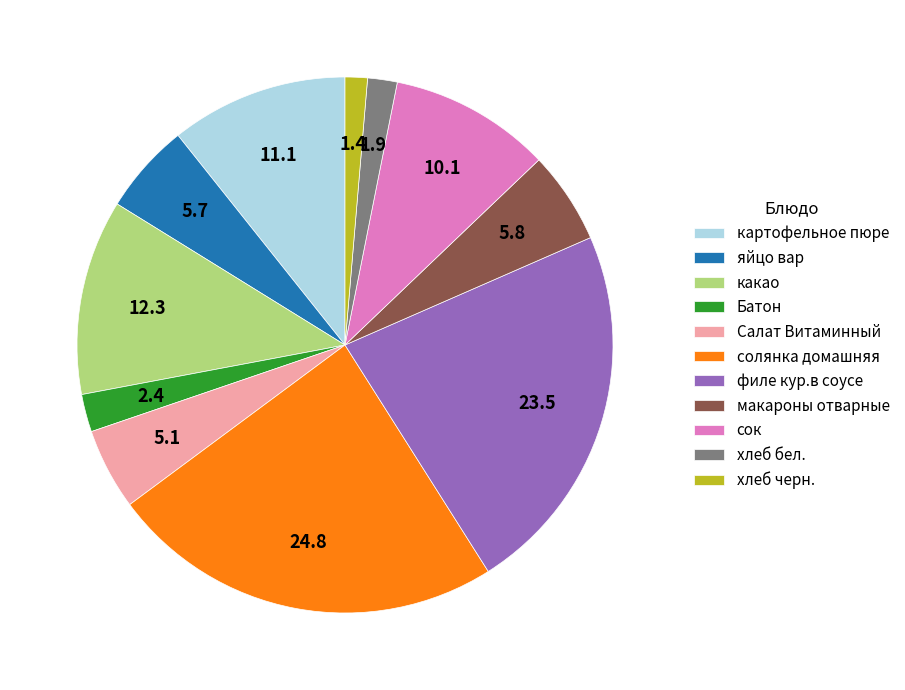

True or false: картофельное пюре accounts for 11% of the total.

True